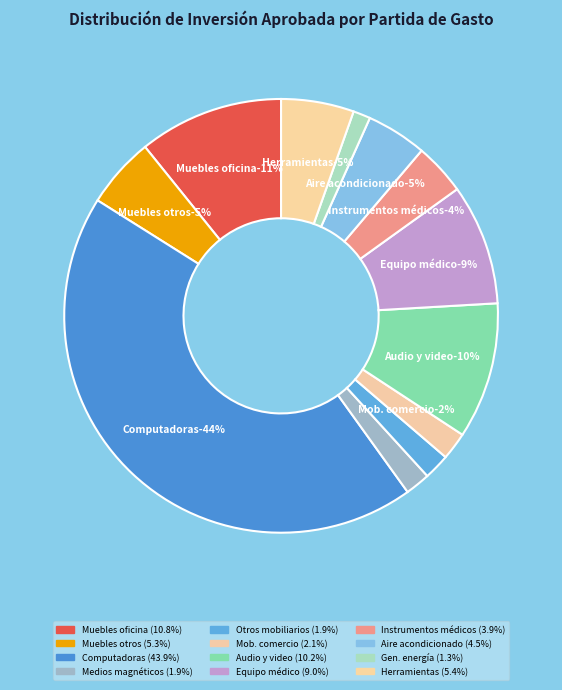

What percentage is the Computadoras y equipo periférico slice, to the nearest percent?

44%